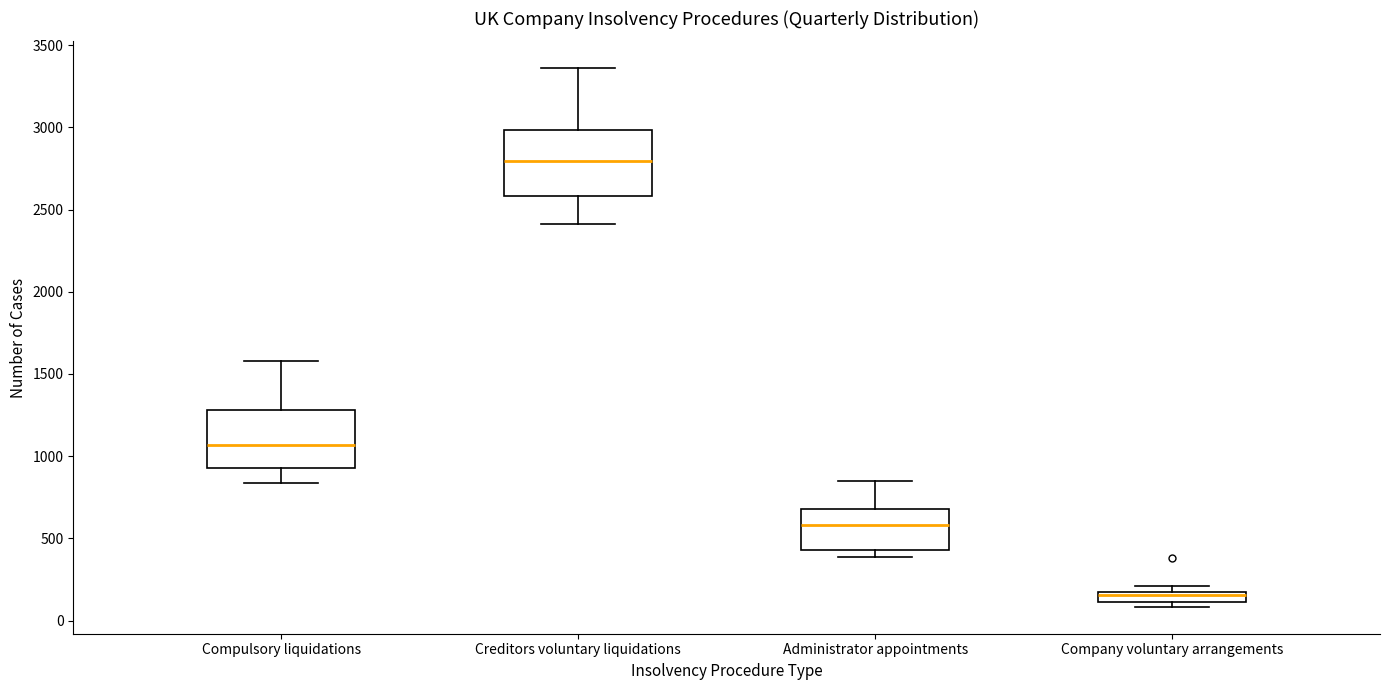

Which box's median line is the lowest?

Company voluntary arrangements